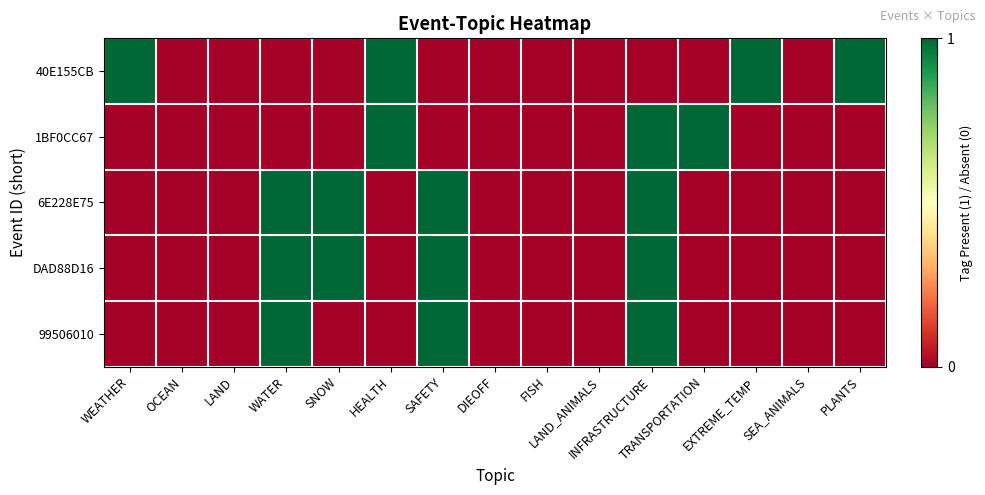

Which series changed the most between SAFETY and FISH?

6E228E75